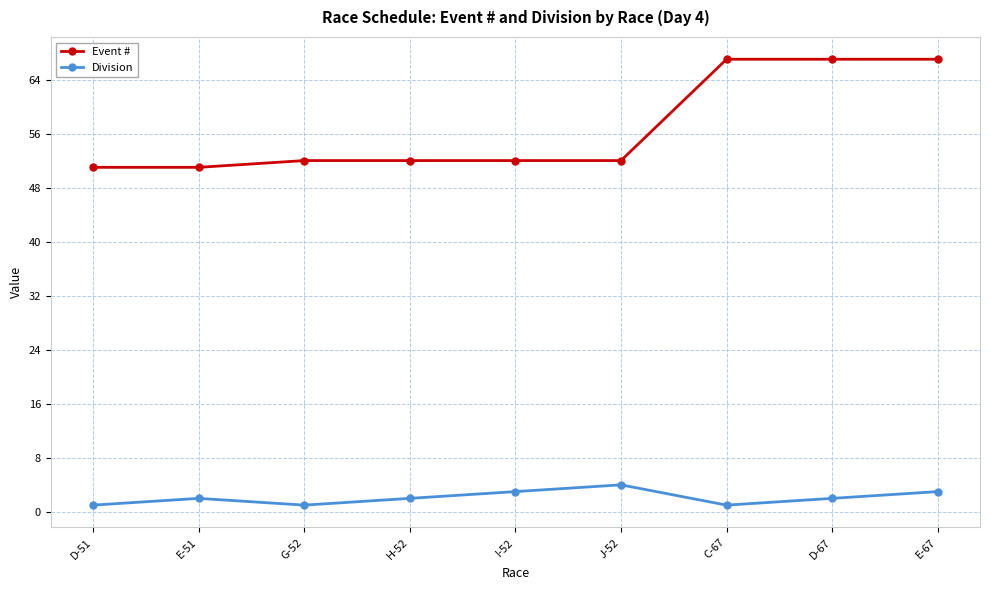

True or false: Event # and Division intersect in this chart.

False